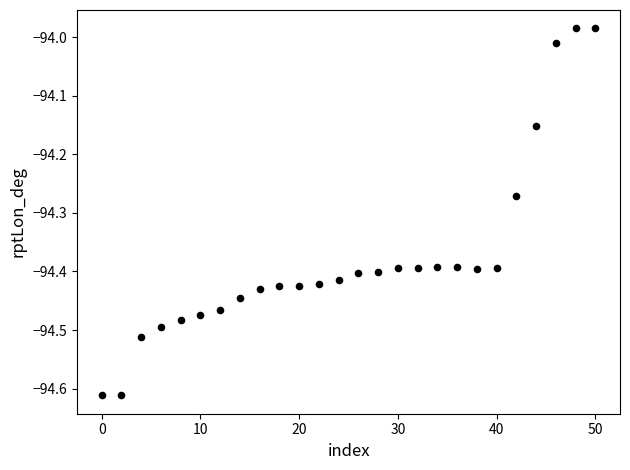

What is the range of Y values (max minus min)?

0.6